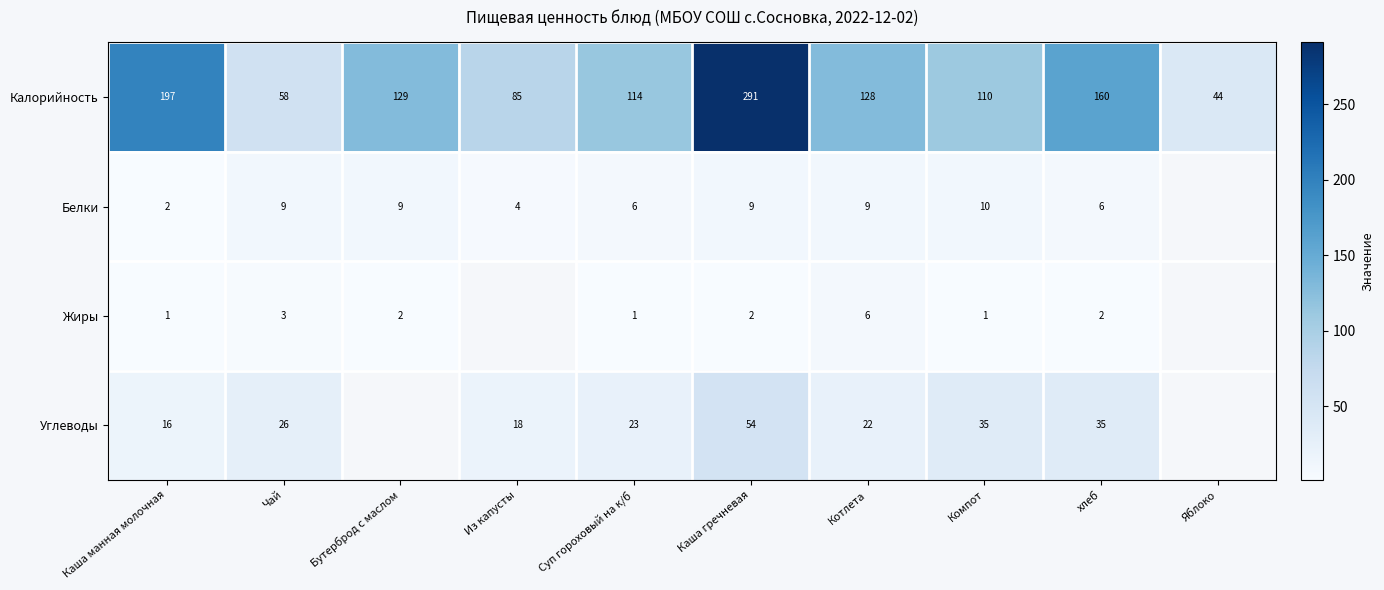

List the labels in order of Калорийность value, largest first.

Каша гречневая, Каша манная молочная, хлеб, Бутерброд с маслом, Котлета, Суп гороховый на к/б, Компот, Из капусты, Чай, Яблоко